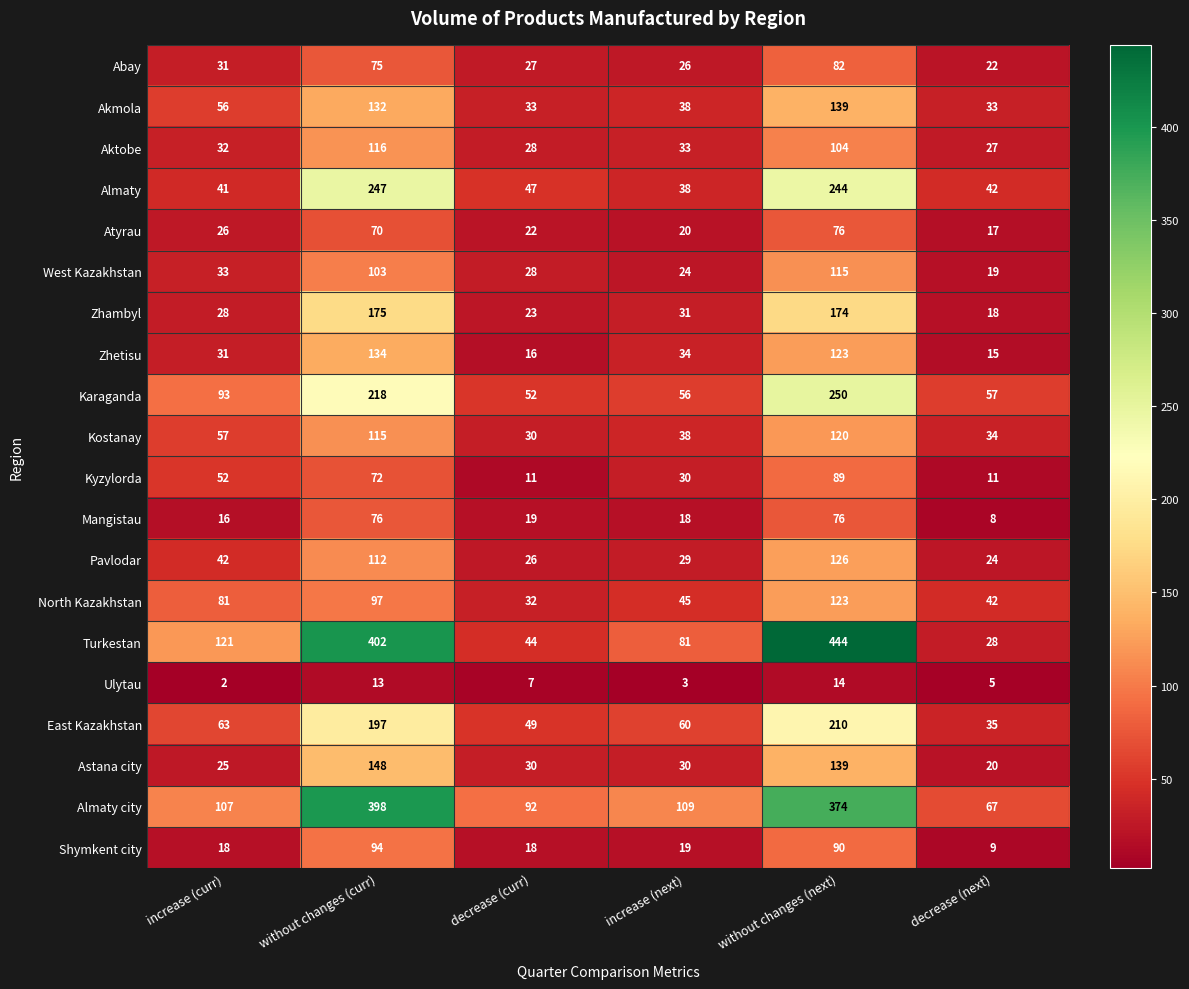

What is the average value of the Aktobe series?

57